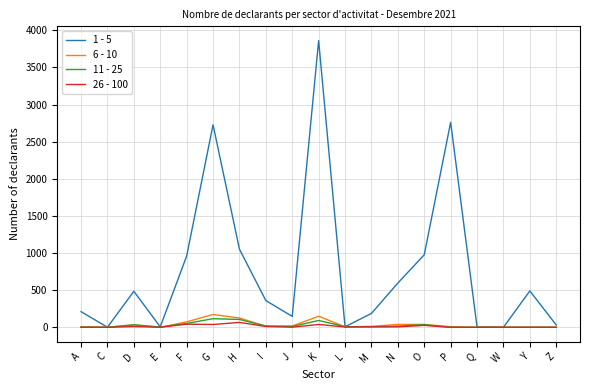

Is the value of 6 - 10 at K greater than the value of 1 - 5 at G?

No